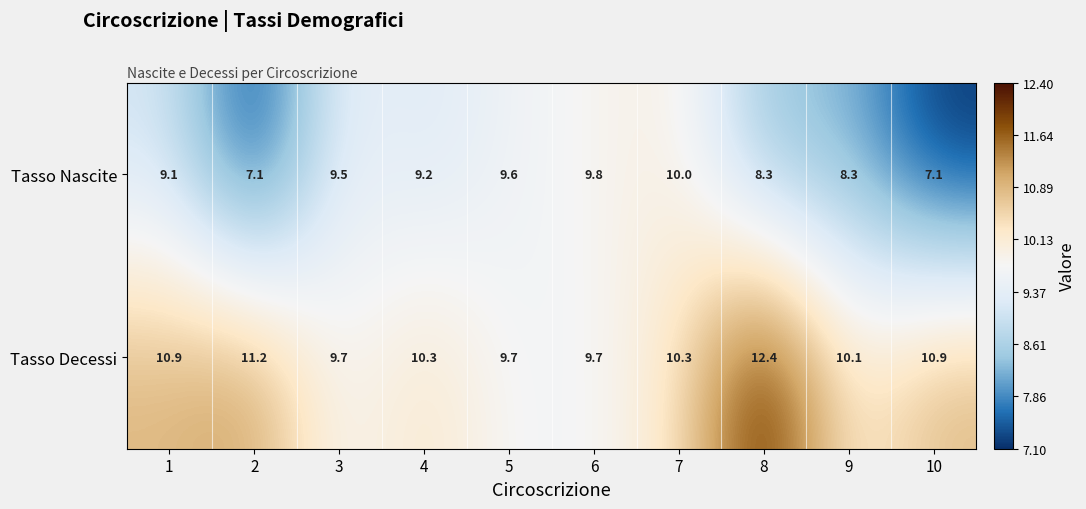

What value does the Tasso Decessi series have at 7?

10.3